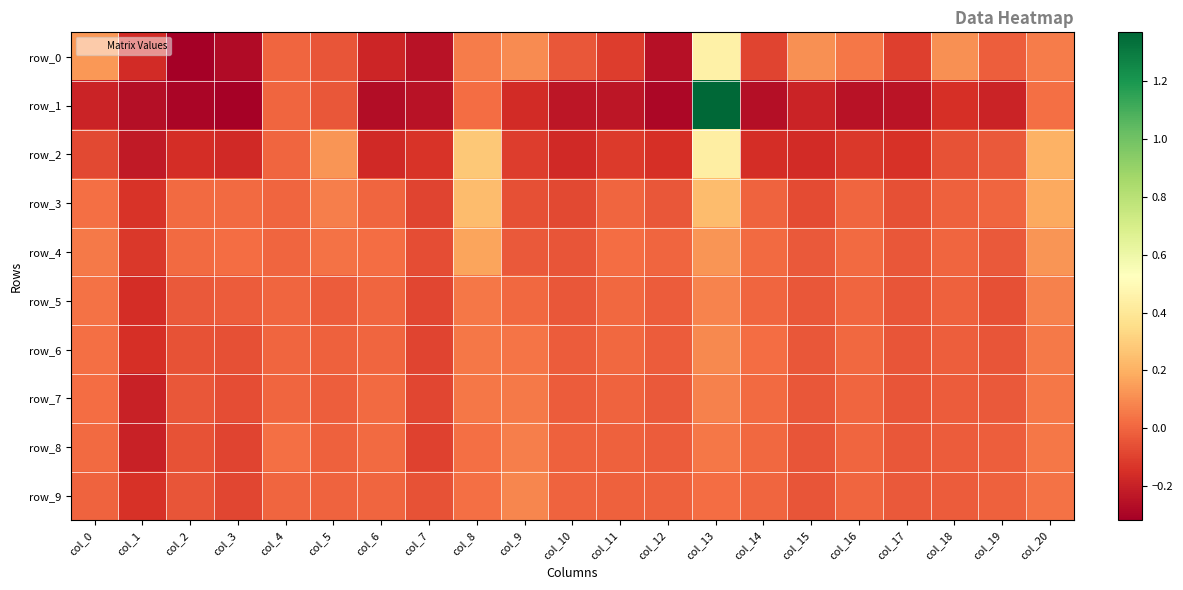

Which has a higher value, col_18 or col_19?

col_18